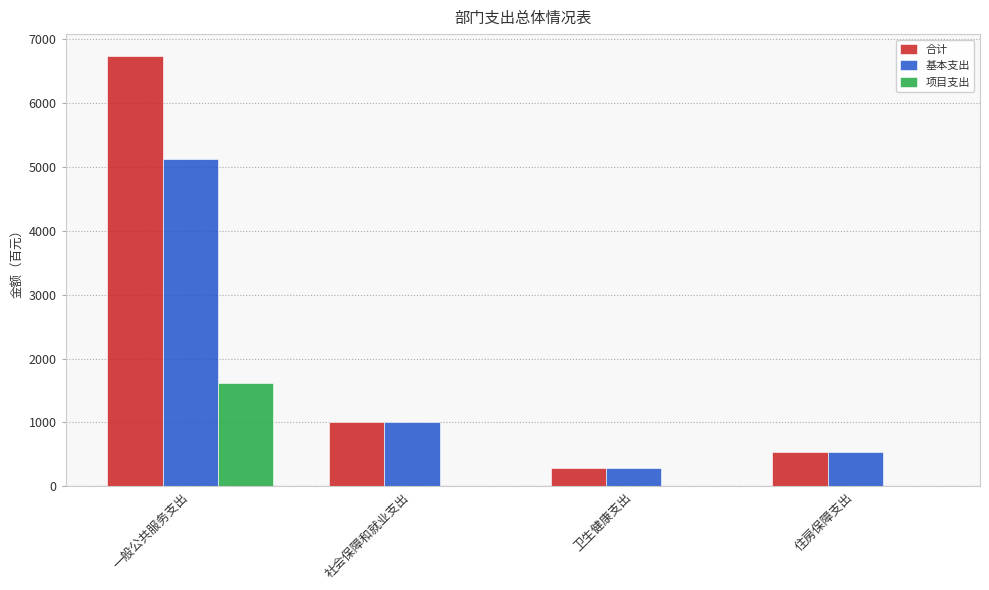

What value does the 合计 series have at 一般公共服务支出?

6739